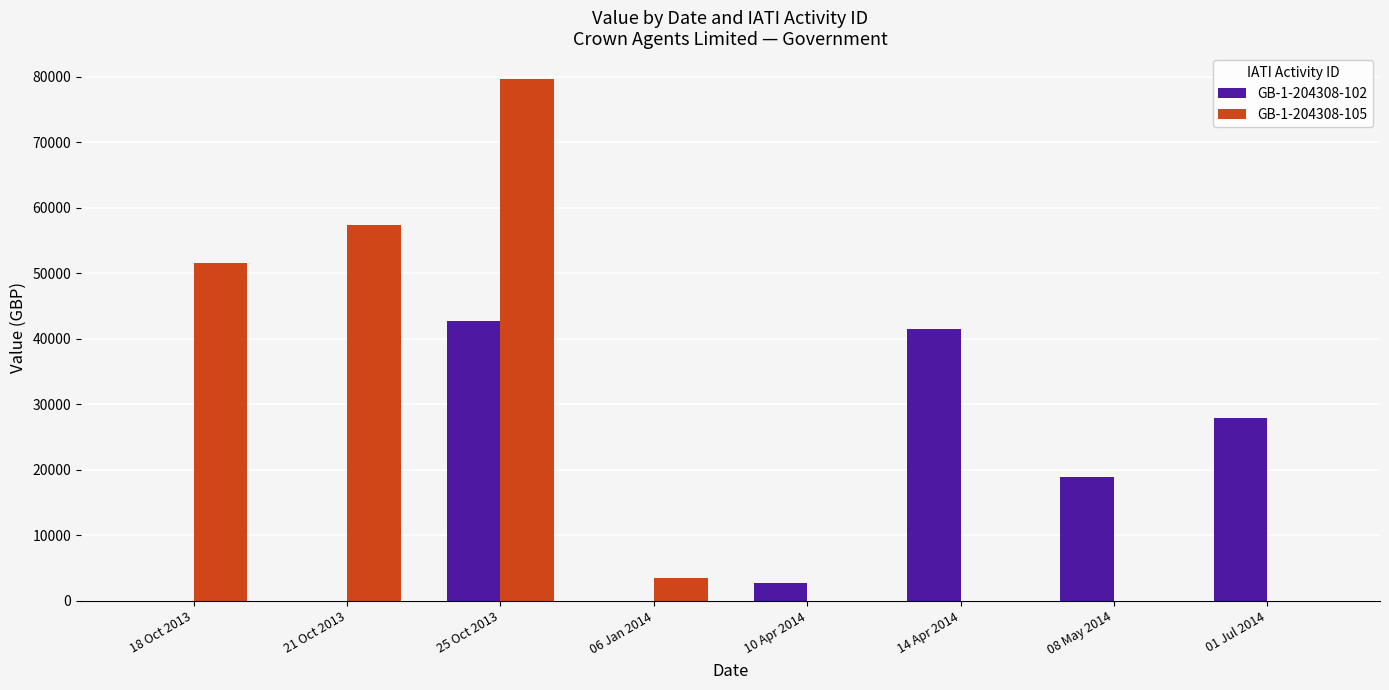

Is the value of GB-1-204308-102 at 10 Apr 2014 greater than the value of GB-1-204308-105 at 18 Oct 2013?

No